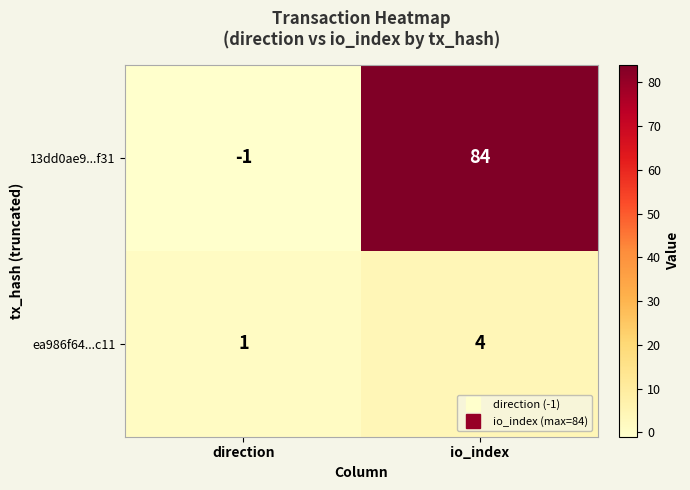

What is the maximum value for 13dd0ae9...f31?

84